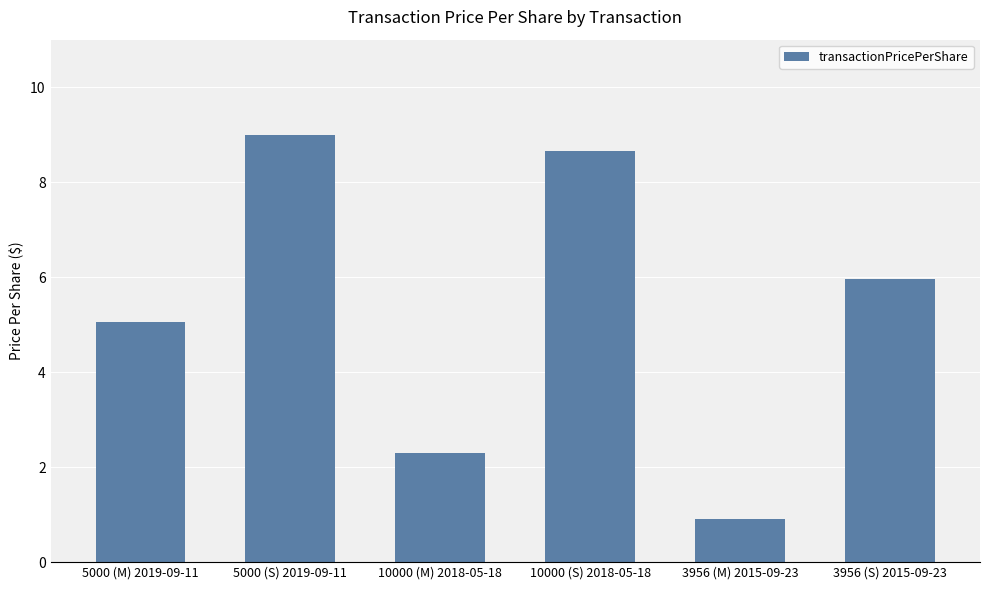

What position from the left is 5000 (M) 2019-09-11?

1